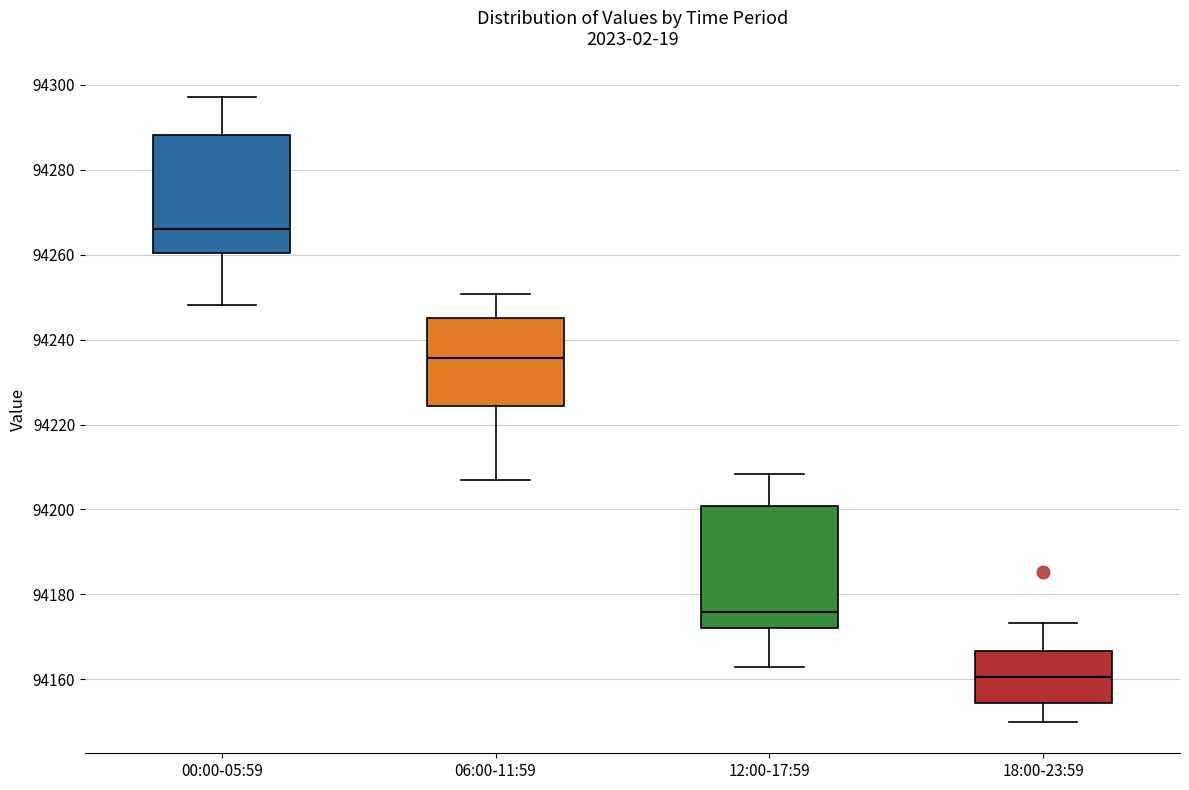

Which box has the lowest median line?

18:00-23:59